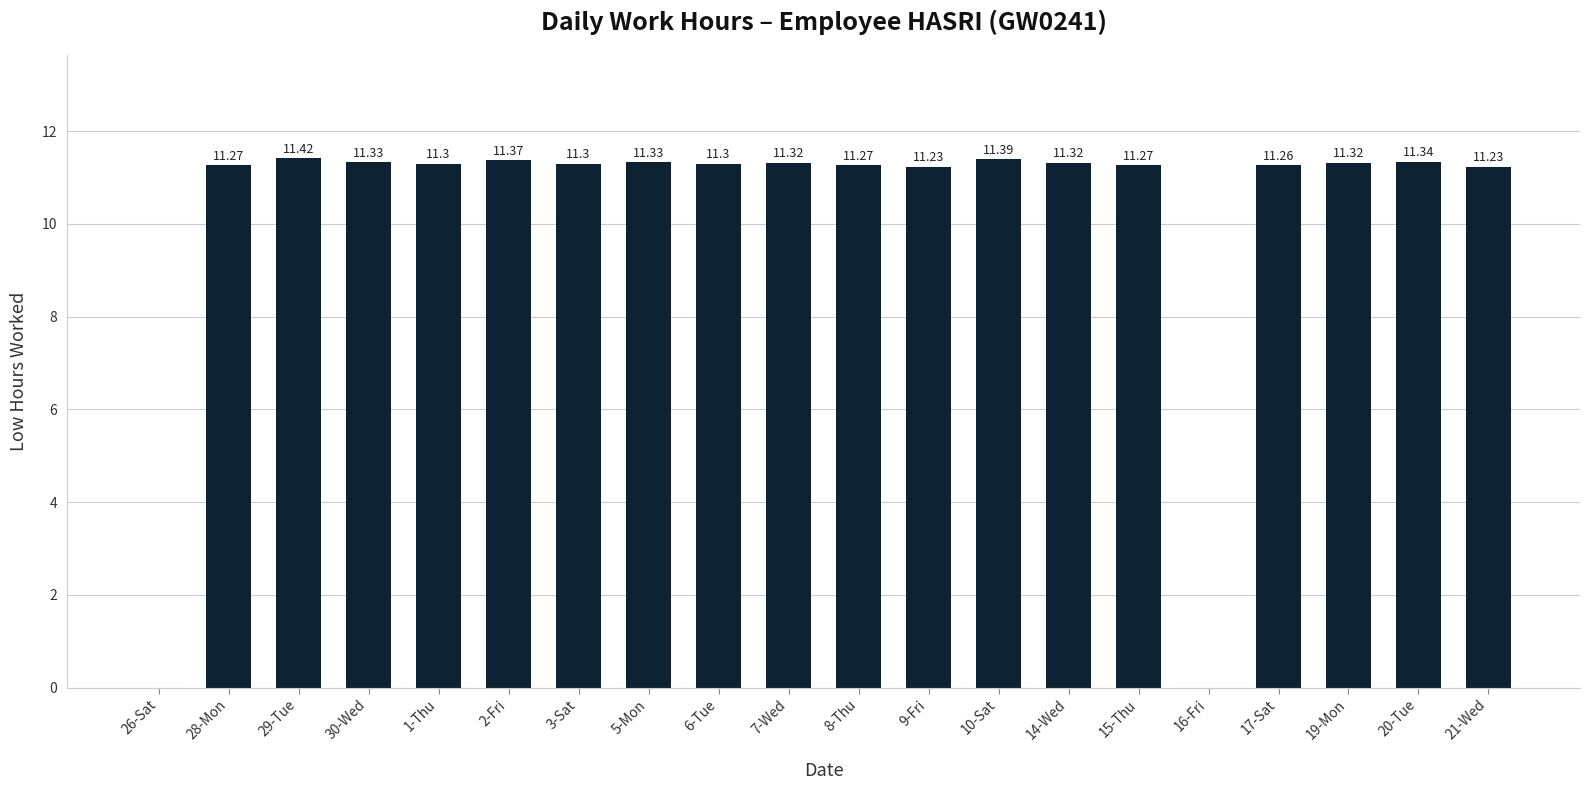

The value at 3-Sat is 19.4. True or false?

False